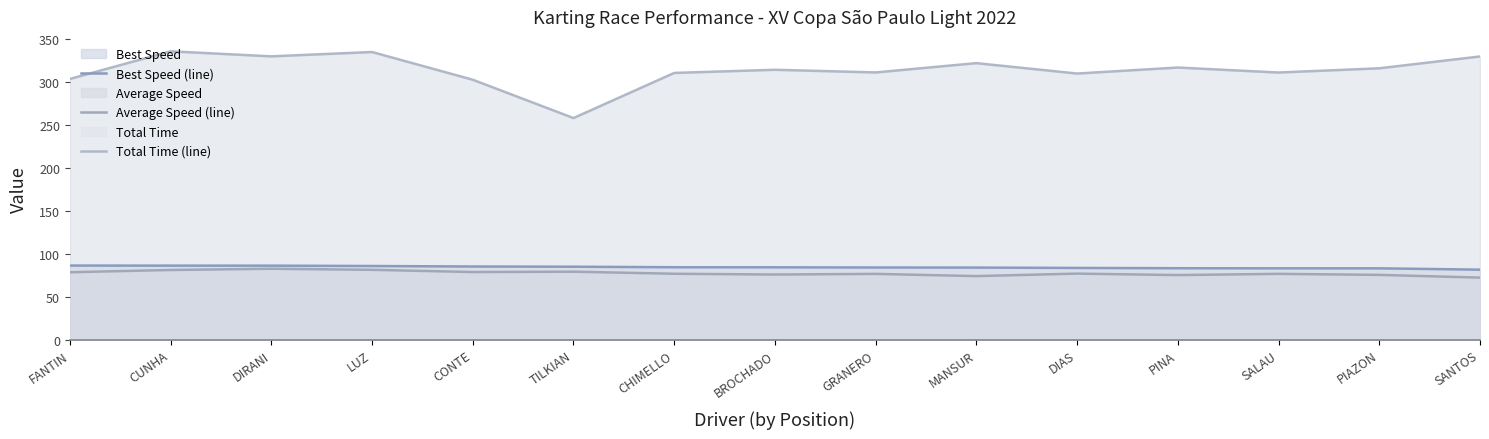

Between CHIMELLO and PINA, which series saw the biggest shift?

Total Time (line)